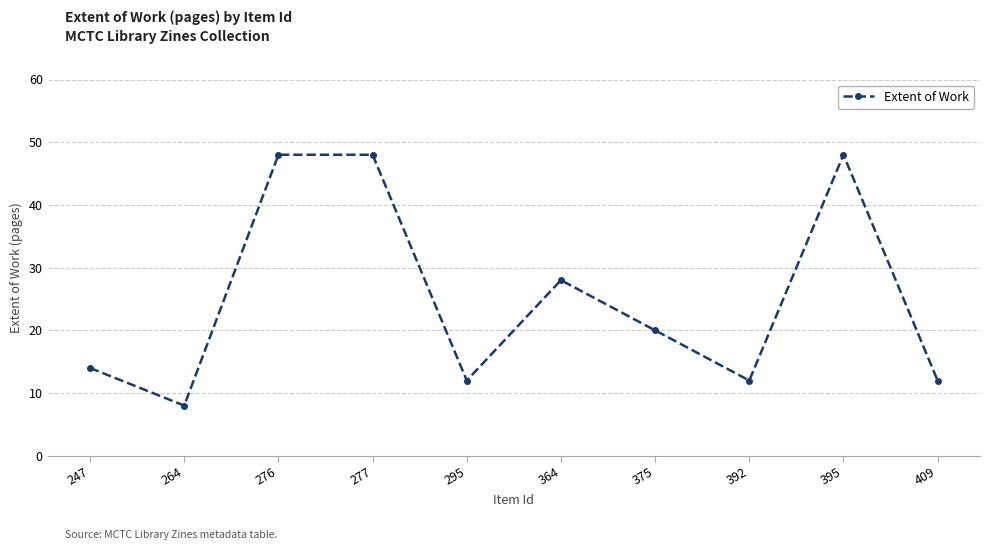

What is the value of the 6th point from the left?

28